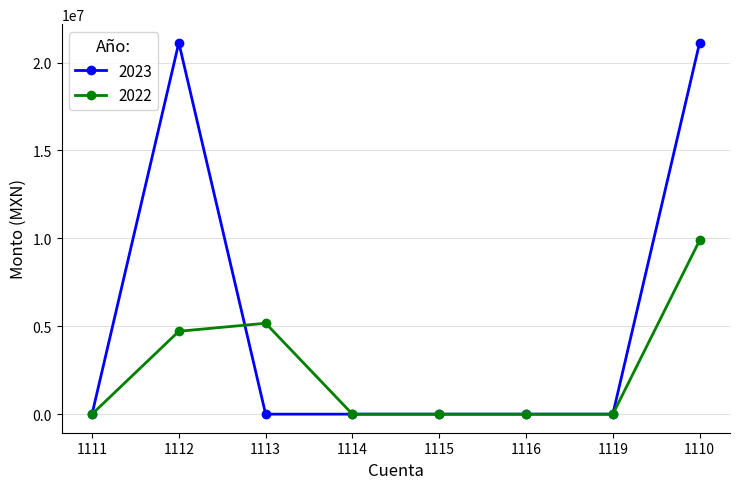

Reading left to right, extract all data points from this chart.

2023: 0.0	21130700.0	0.0	0.0	0.0	0.0	0.0	21130700.0
2022: 0.0	4715602.9	5171982.2	0.0	0.0	0.0	0.0	9887585.1